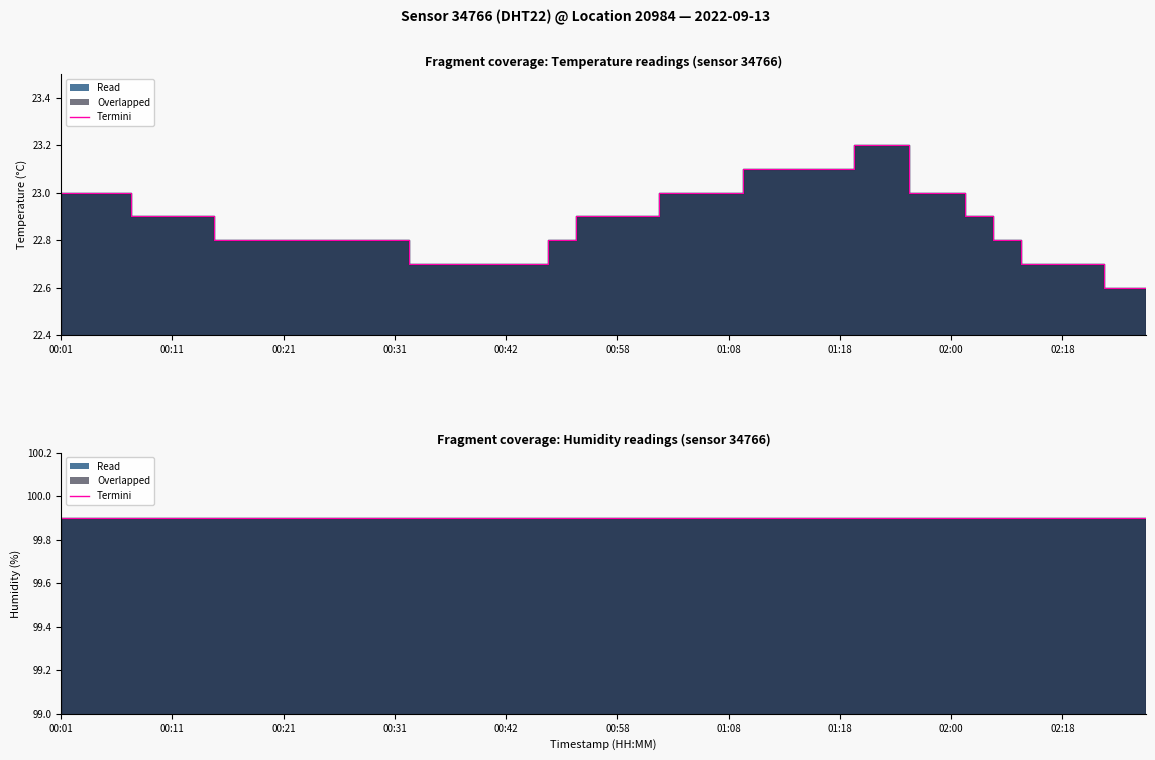

Reading left to right, what are all the values shown in this chart?

00:01=23.0	00:03=23.0	00:06=23.0	00:08=22.9	00:11=22.9	00:13=22.9	00:16=22.8	00:19=22.8	00:21=22.8	00:24=22.8	00:26=22.8	00:29=22.8	00:31=22.8	00:34=22.7	00:37=22.7	00:39=22.7	00:42=22.7	00:44=22.7	00:52=22.8	00:55=22.9	00:58=22.9	01:00=22.9	01:03=23.0	01:05=23.0	01:08=23.0	01:10=23.1	01:13=23.1	01:15=23.1	01:18=23.1	01:26=23.2	01:37=23.2	01:57=23.0	02:00=23.0	02:06=22.9	02:09=22.8	02:15=22.7	02:18=22.7	02:21=22.7	02:24=22.6	02:27=22.6